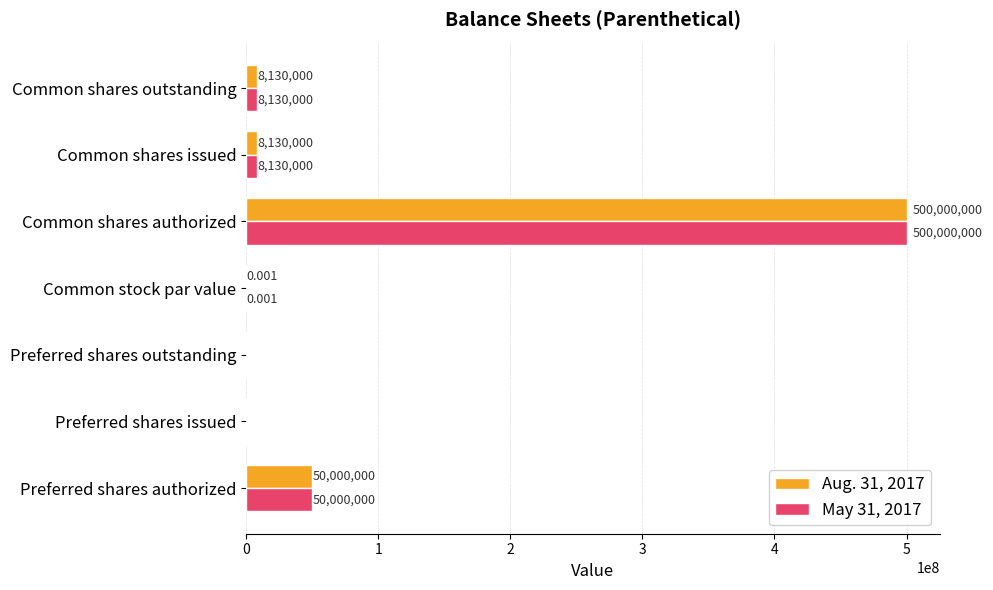

Which category has the highest value in the May 31, 2017 series?

Common shares authorized